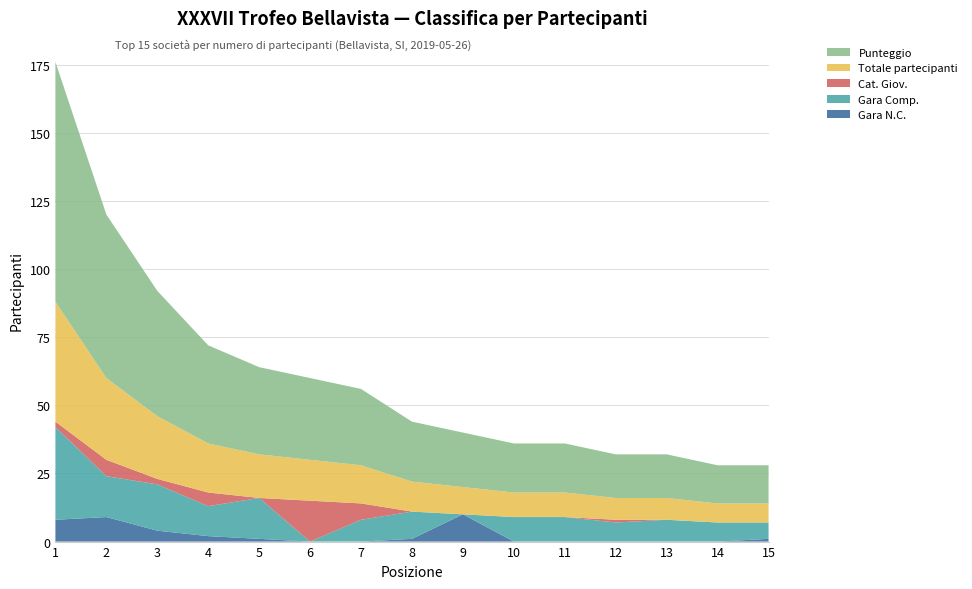

Reading right to left, extract all data points from this chart.

Gara N.C.: 1	0	0	0	0	0	10	1	0	0	1	2	4	9	8
Gara Comp.: 6	7	8	7	9	9	0	10	8	0	15	11	17	15	34
Cat. Giov.: 0	0	0	1	0	0	0	0	6	15	0	5	2	6	2
Totale partecipanti: 7	7	8	8	9	9	10	11	14	15	16	18	23	30	44
Punteggio: 14	14	16	16	18	18	20	22	28	30	32	36	46	60	88